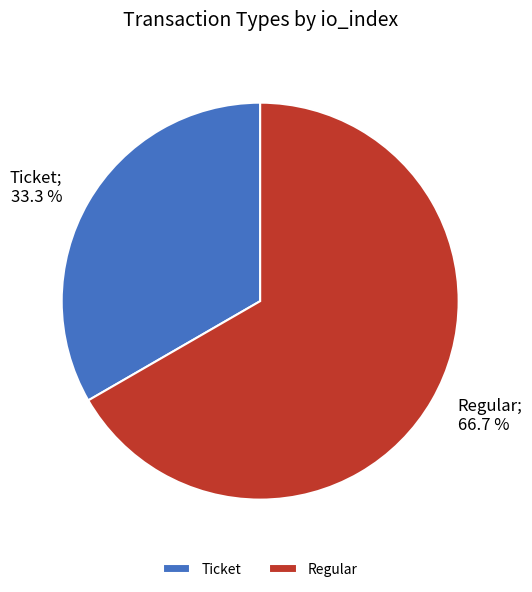

True or false: Regular accounts for 79% of the total.

False